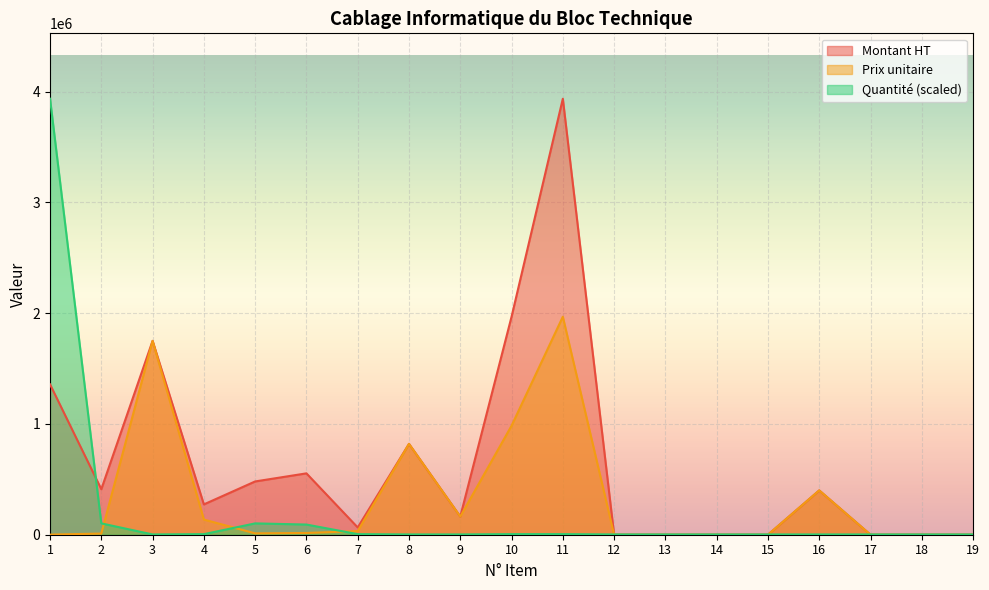

True or false: Quantité and Montant HT intersect in this chart.

True